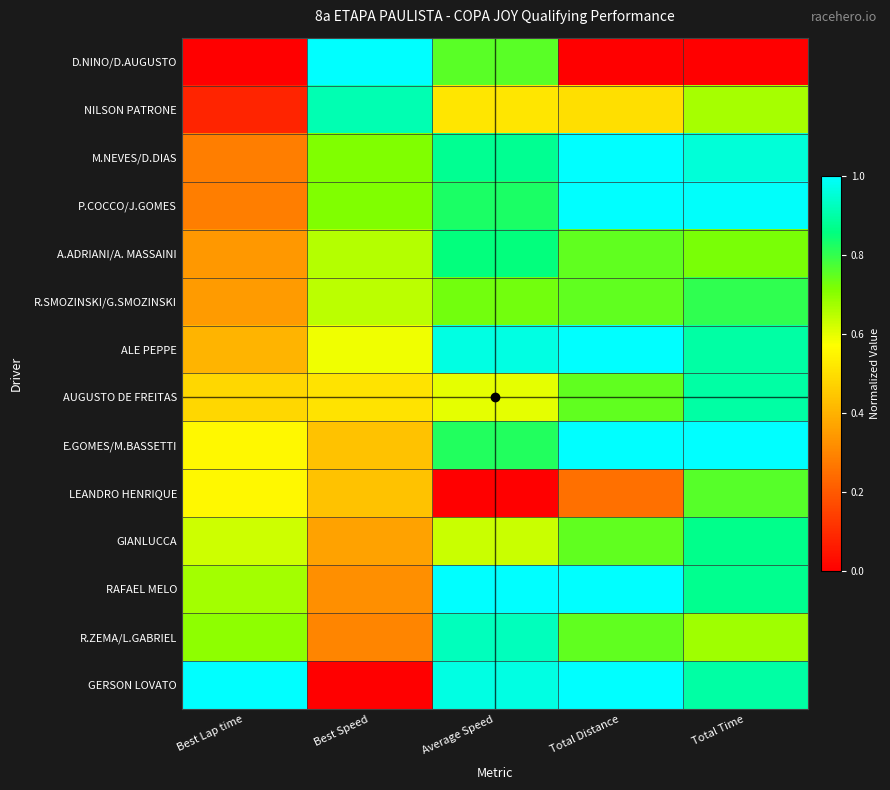

Between Best Lap time and Average Speed, which is larger?

Average Speed